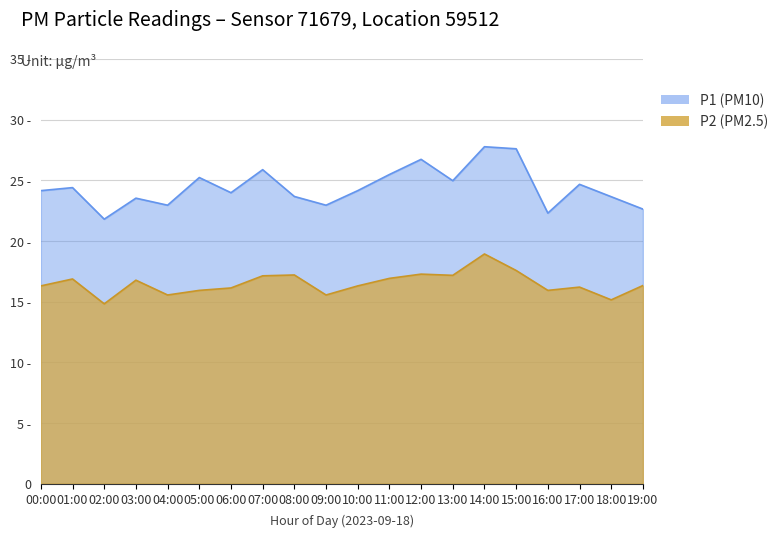

At which category does the chart reach its peak across all series?

14:00